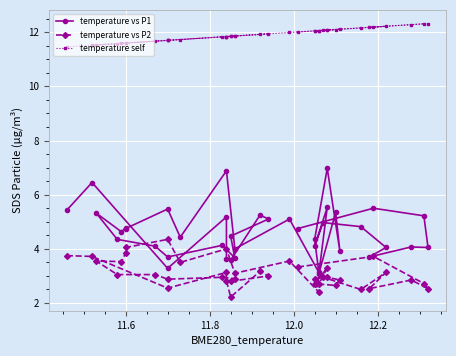

Which series has the widest spread of values?

temperature vs P1